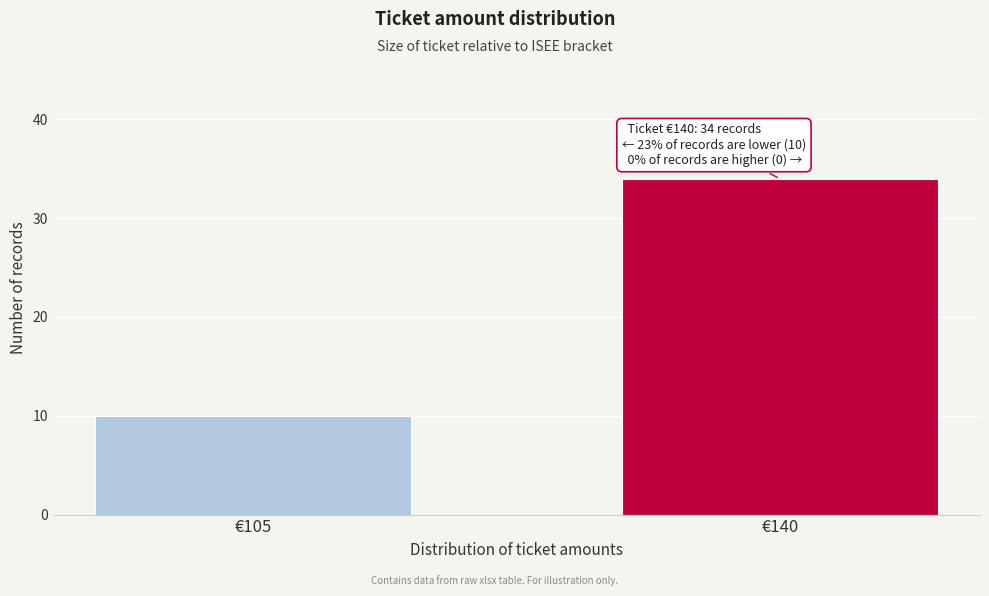

Reading right to left, list all the values displayed in this chart.

€140=34	€105=10